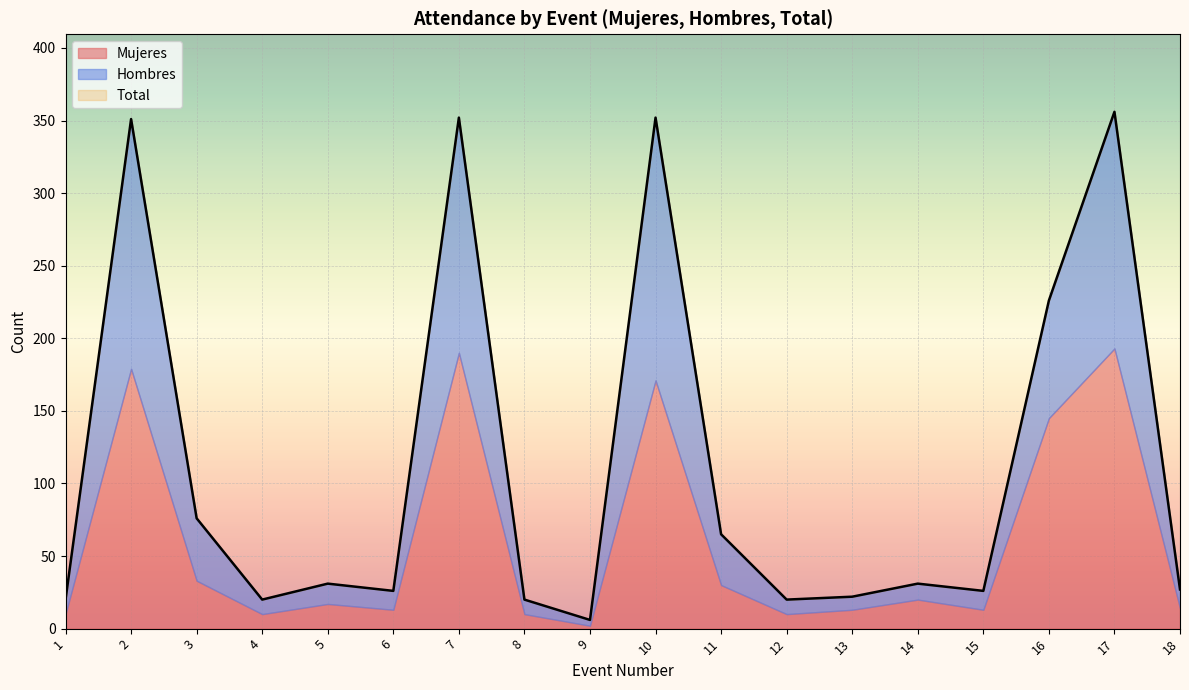

True or false: Hombres has a value of 9 at 13.

True